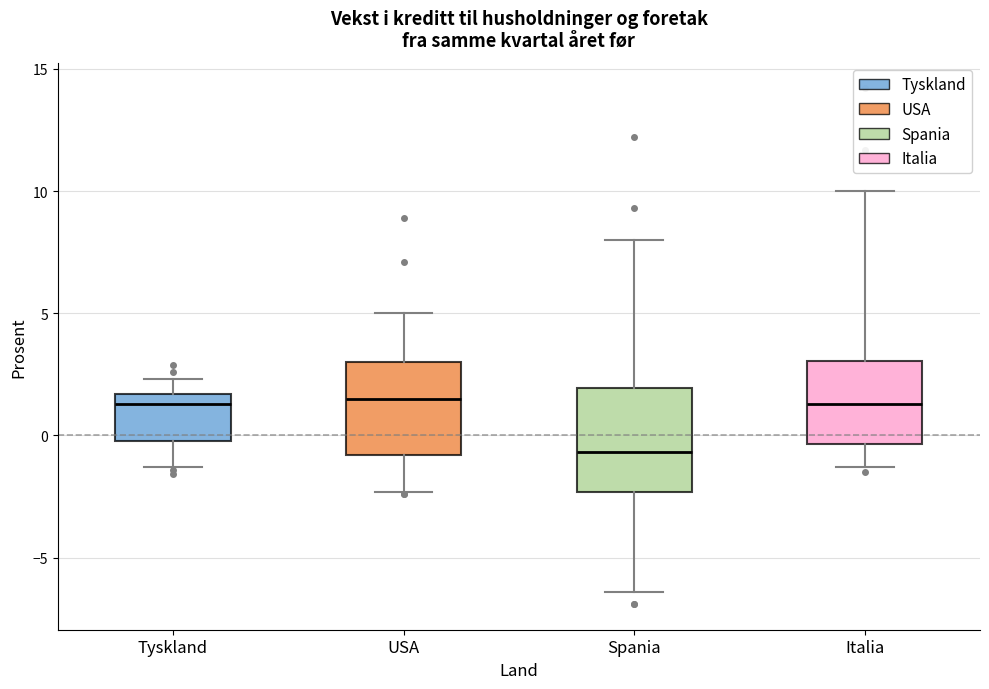

Which box's median line is the lowest?

Spania